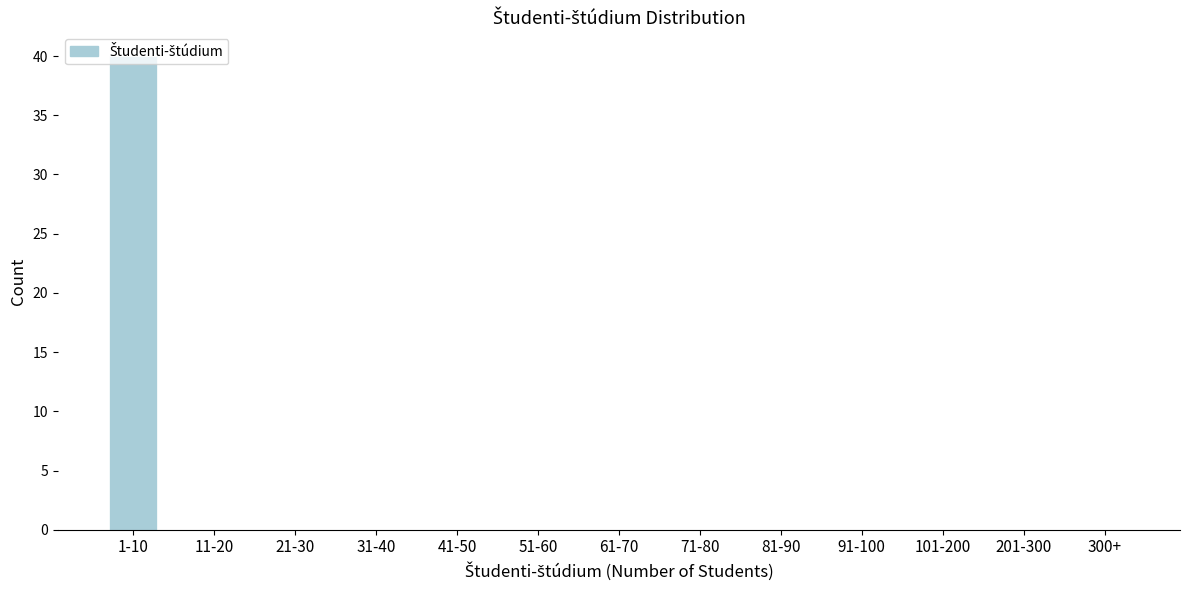

Which label corresponds to the largest value in the chart?

1-10